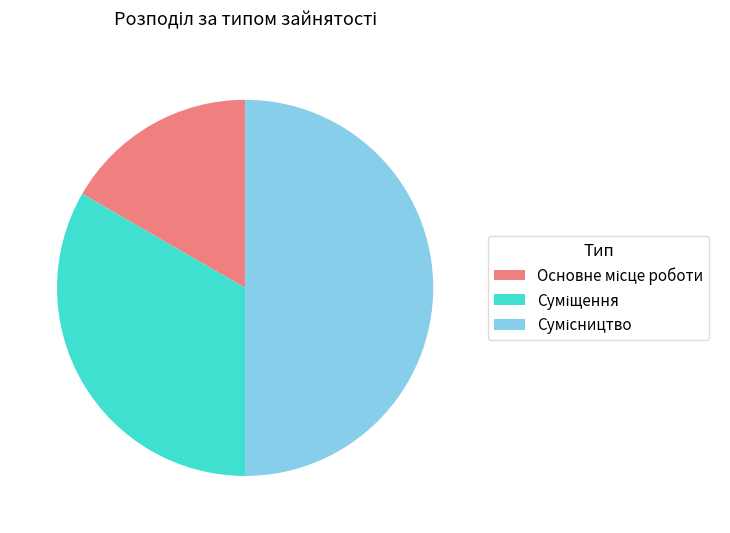

How many segments does this pie chart have?

3